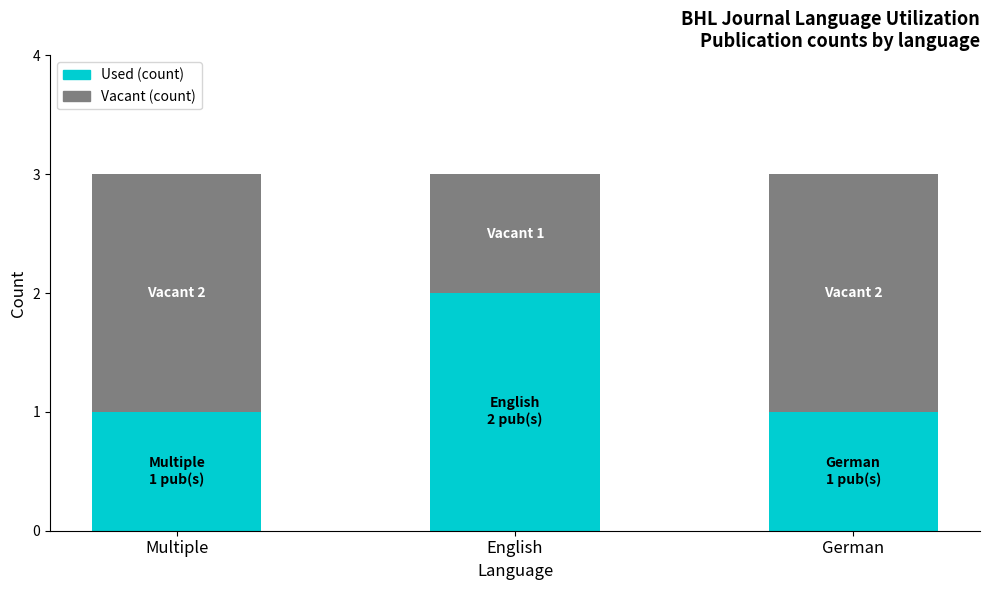

How many categories are shown in the chart?

3